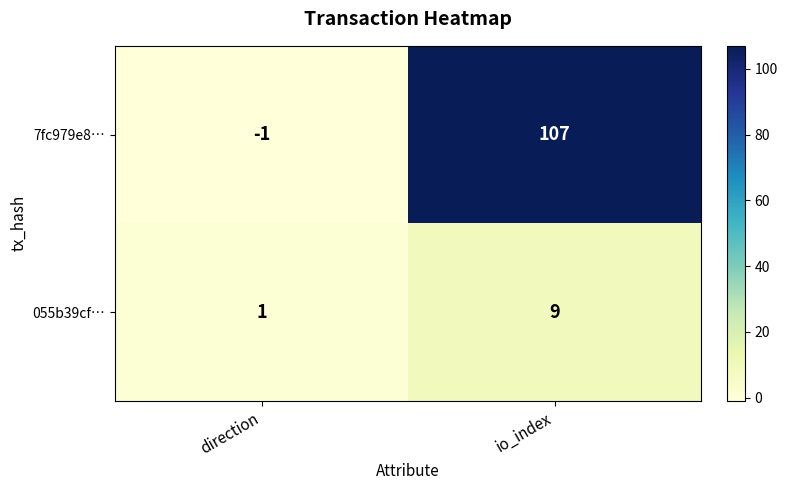

Which series has the largest total across all categories?

7fc979e8…